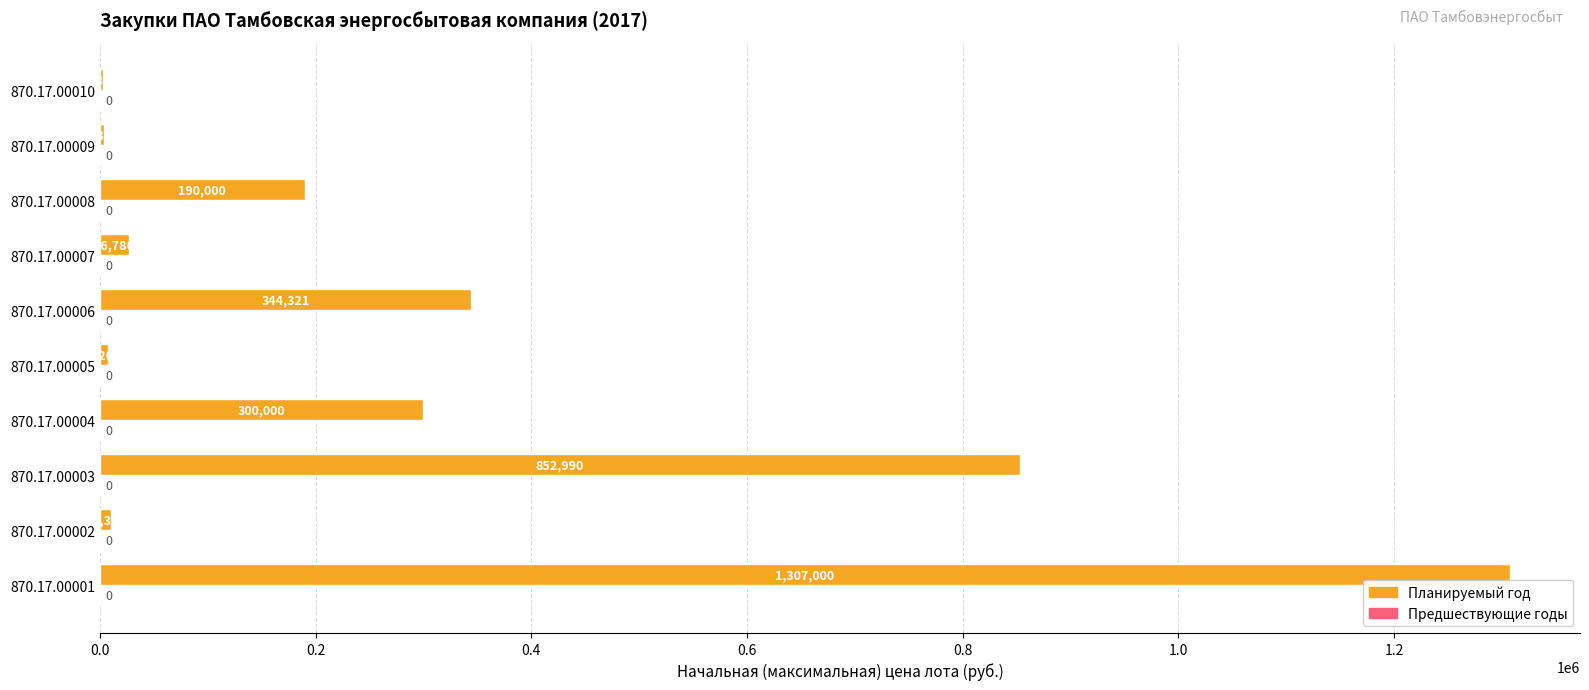

True or false: the data shows 7205.0 at 870.17.00005.

True